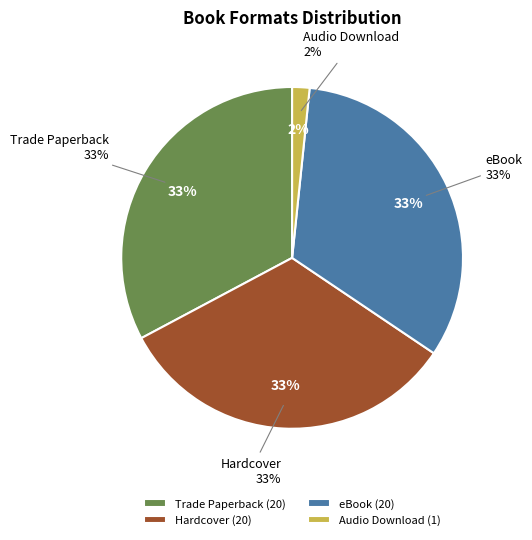

Does any single category account for the majority?

No